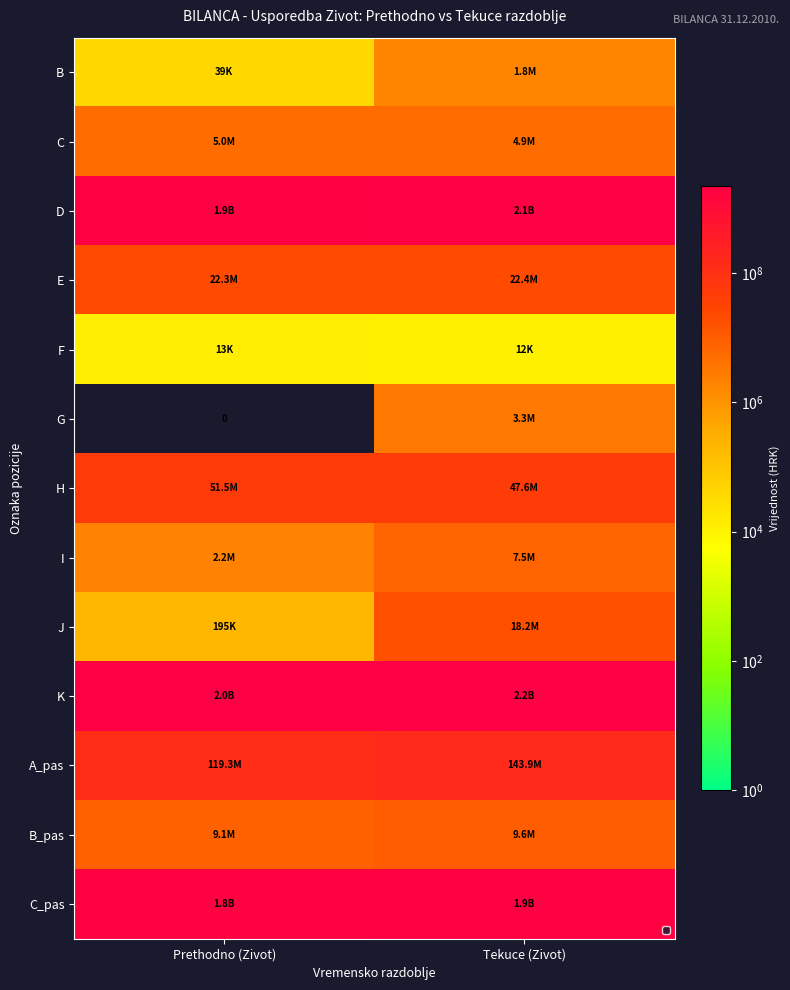

How many values in the E series are below 22374967?

1